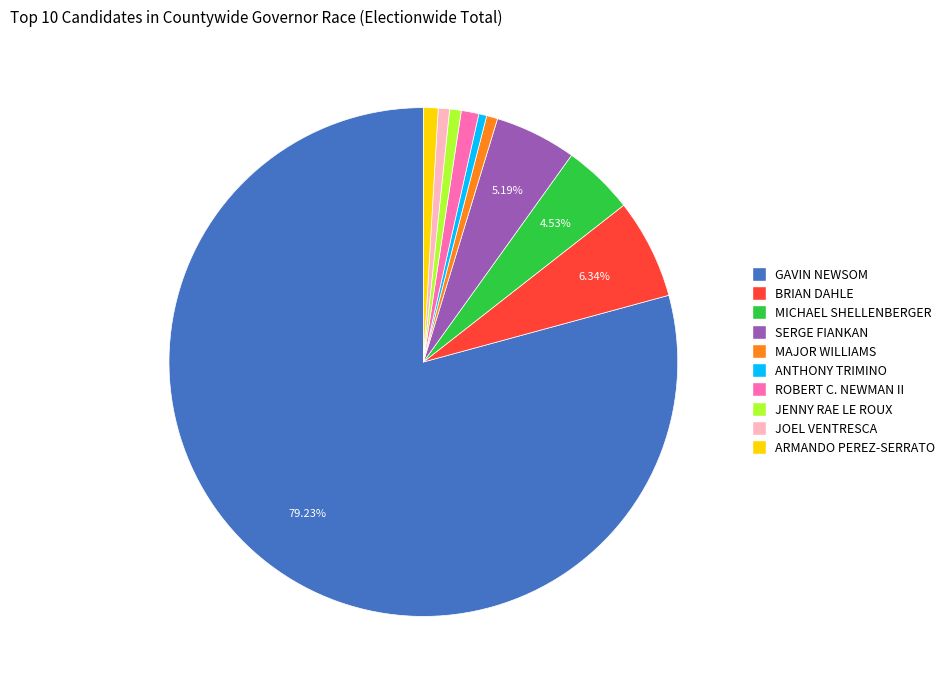

Is there a majority slice in this chart?

Yes